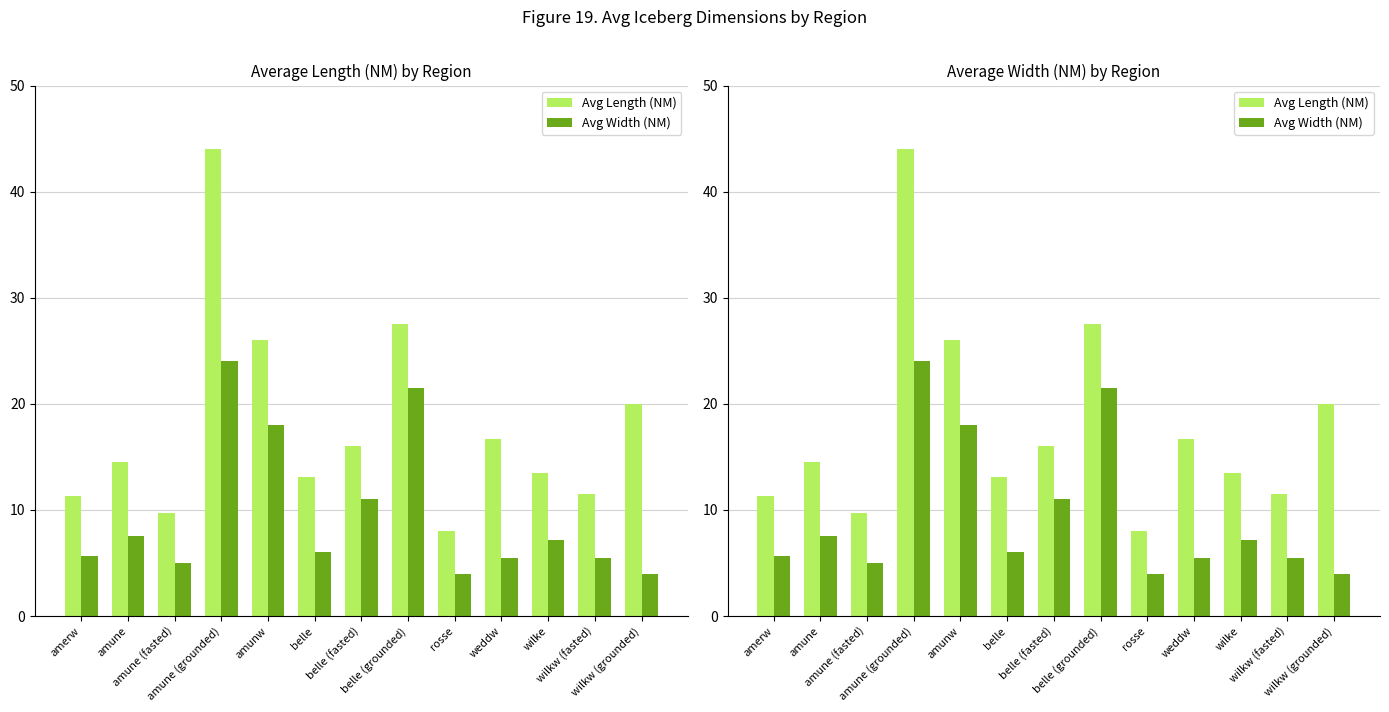

Which category has the lowest value in the Avg Length (NM) series?

rosse